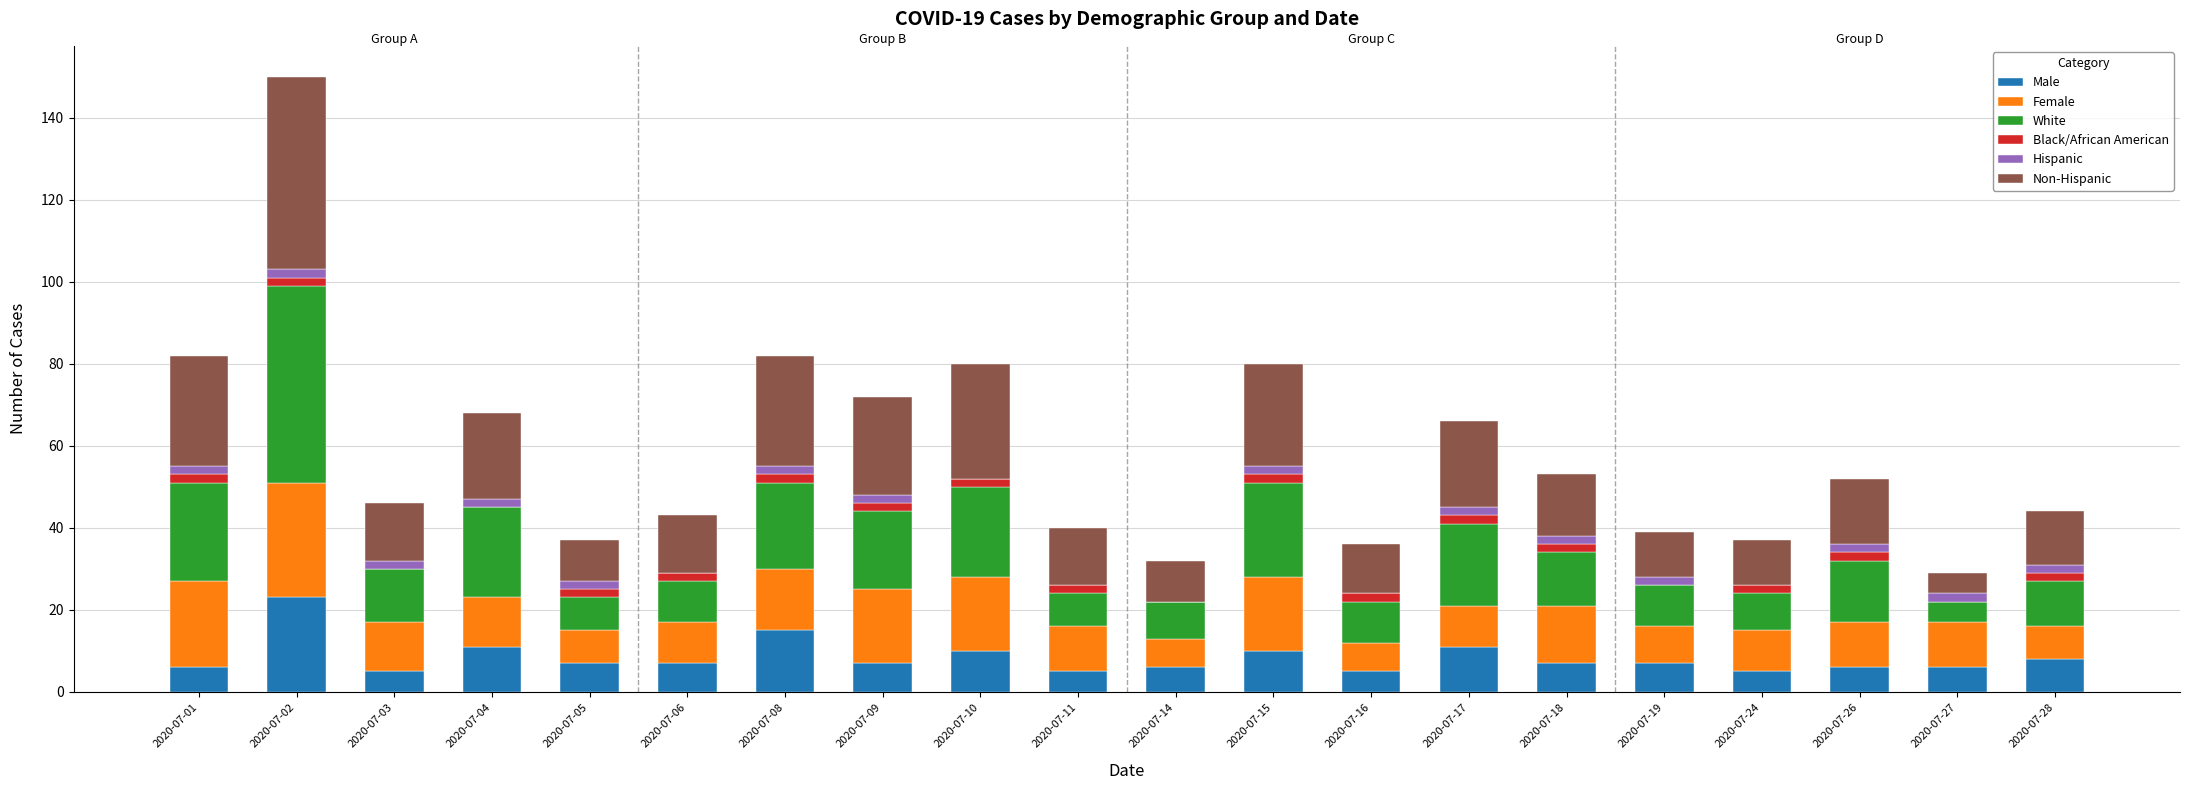

At which category is the sum across all series the highest?

2020-07-02